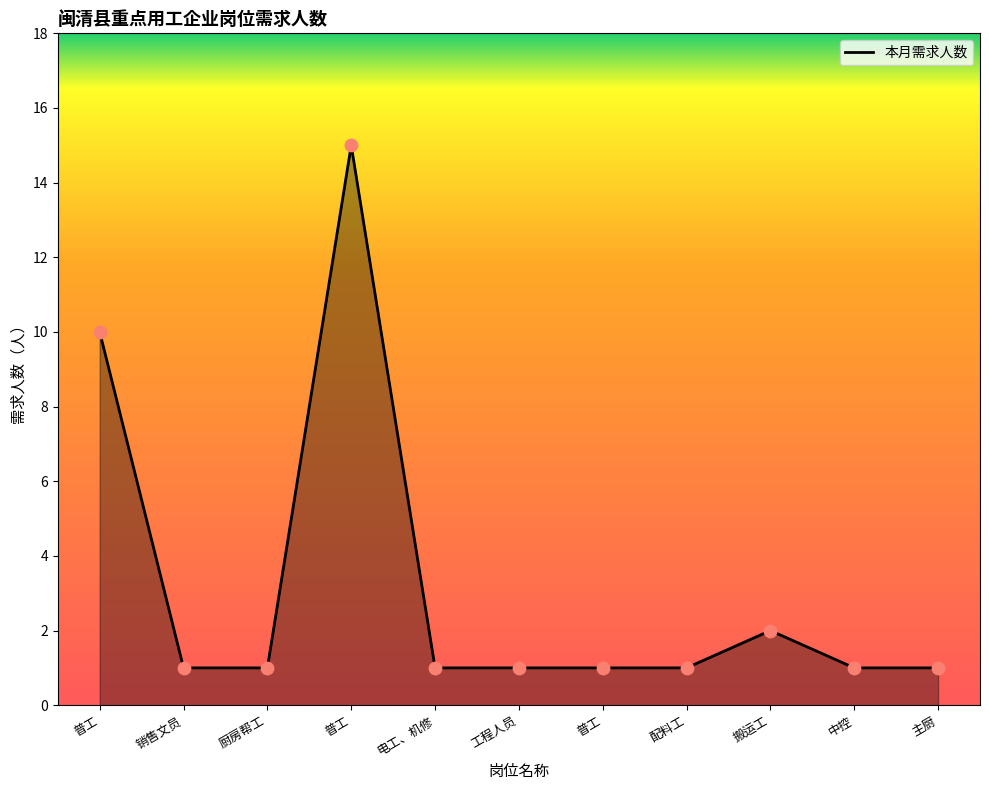

Approximately how many times larger is the value at 销售文员 compared to 普工?

0.1